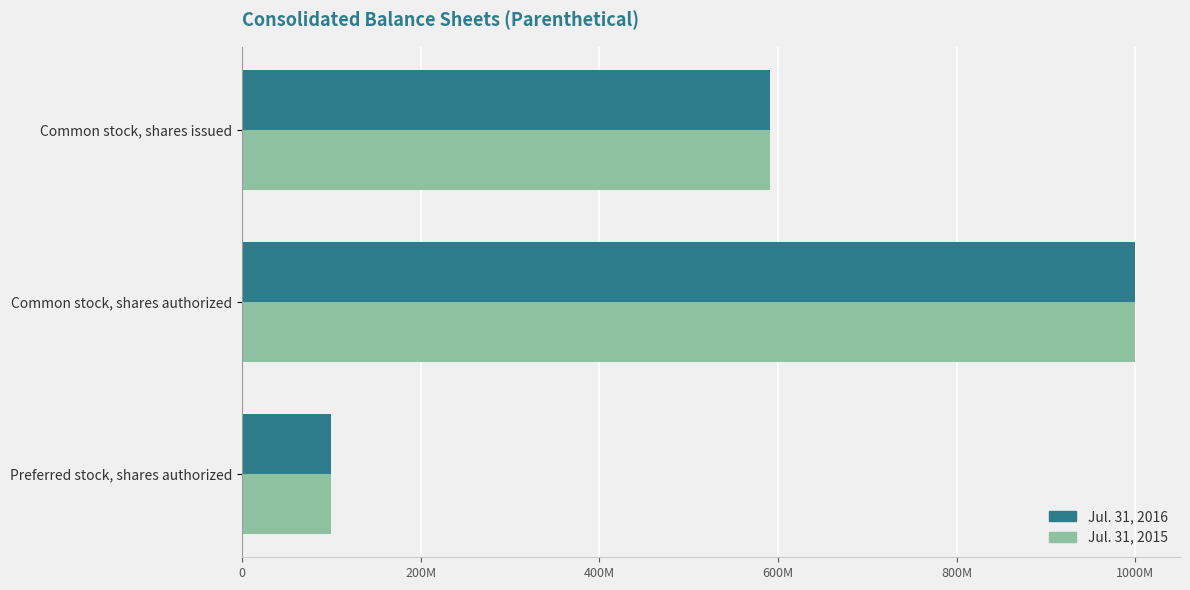

Which series has the largest total across all categories?

Jul. 31, 2016